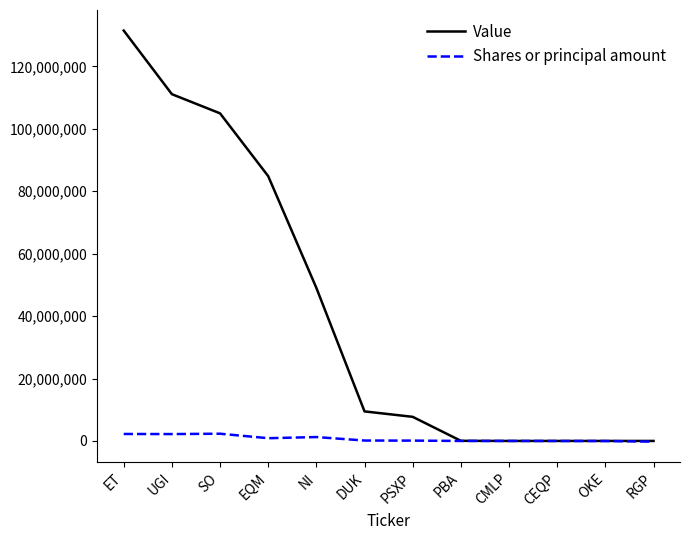

What is the spread (max minus min) of values at CMLP?

6340